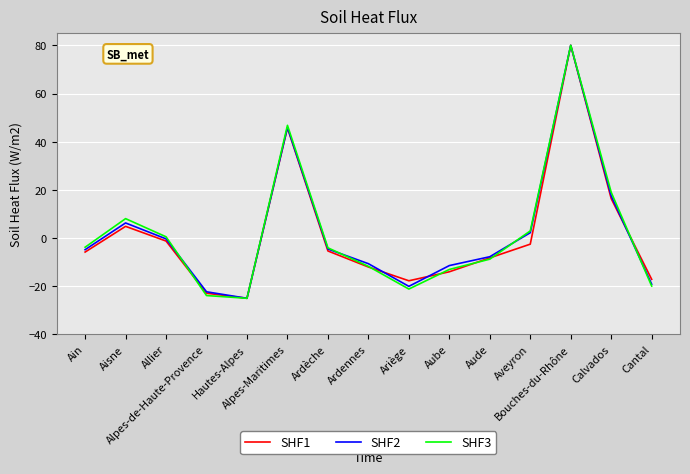

Is it true that SHF1 equals -5.4 at Ardèche?

True